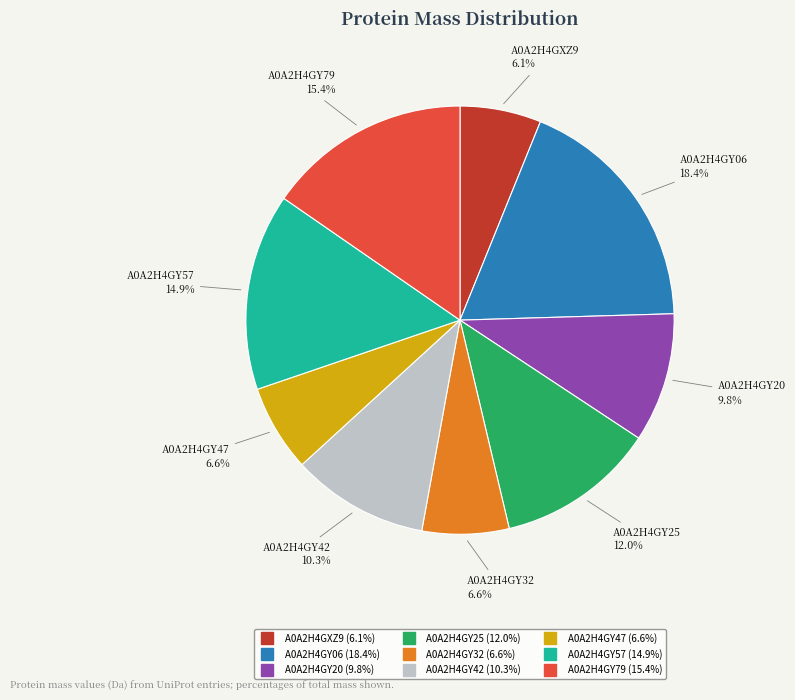

Count the number of slices in the pie.

9